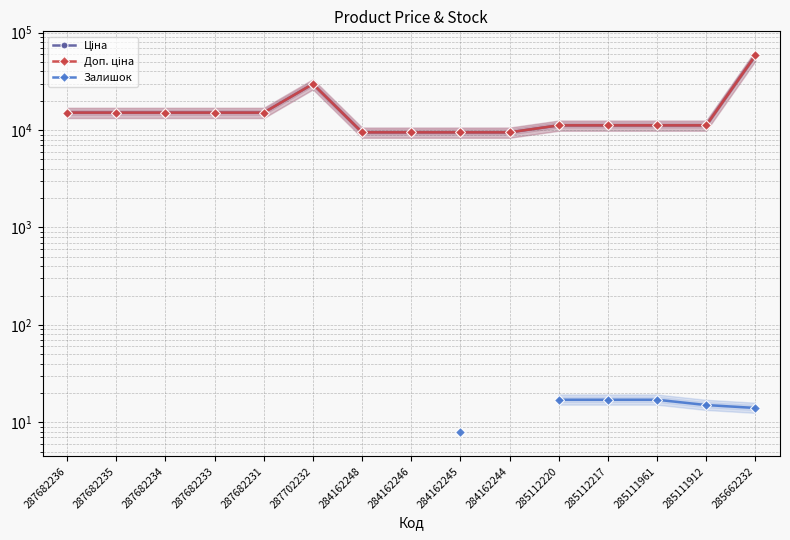

Between 287682231 and 285112220, which series saw the biggest shift?

Ціна